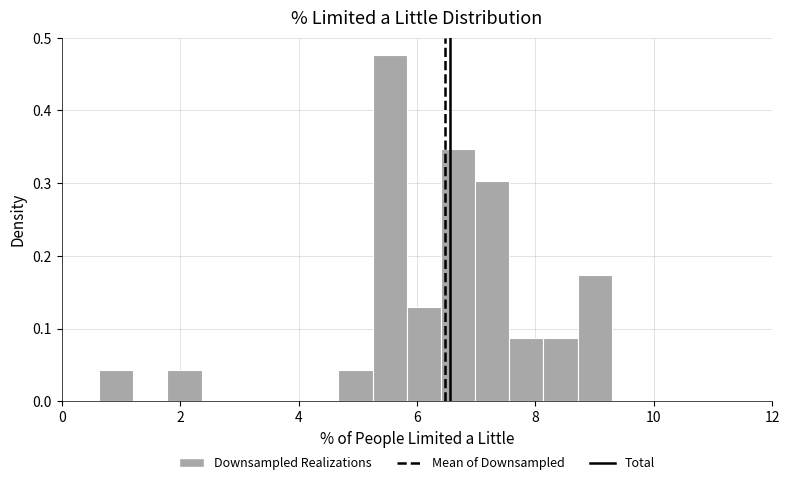

Around what value on the x-axis is the tallest bar? Give the approximate position of its centre, as read against the axis.

5.6